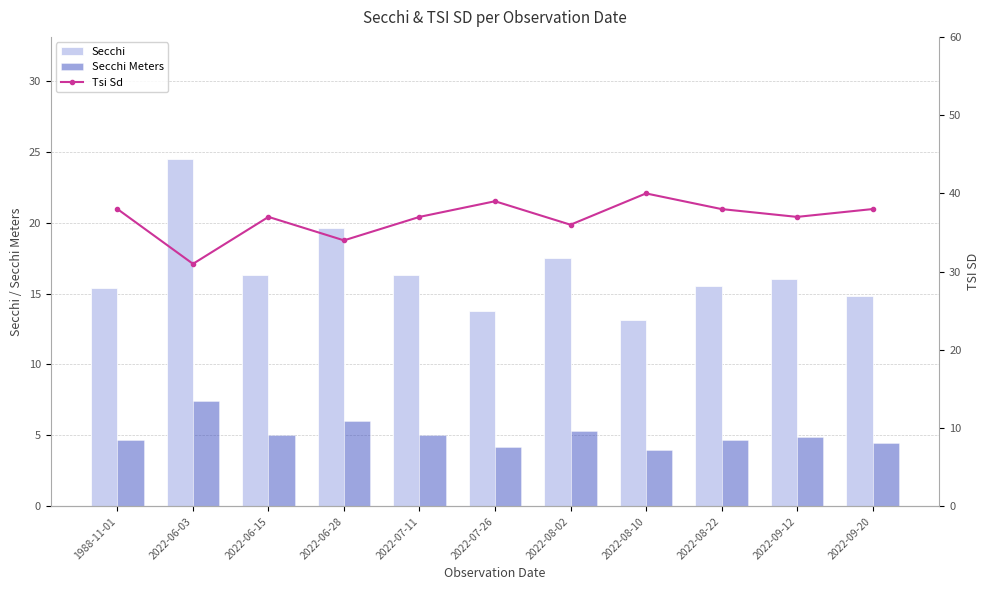

Rank the categories by Tsi Sd value from lowest to highest.

2022-06-03, 2022-06-28, 2022-08-02, 2022-06-15, 2022-07-11, 2022-09-12, 1988-11-01, 2022-08-22, 2022-09-20, 2022-07-26, 2022-08-10